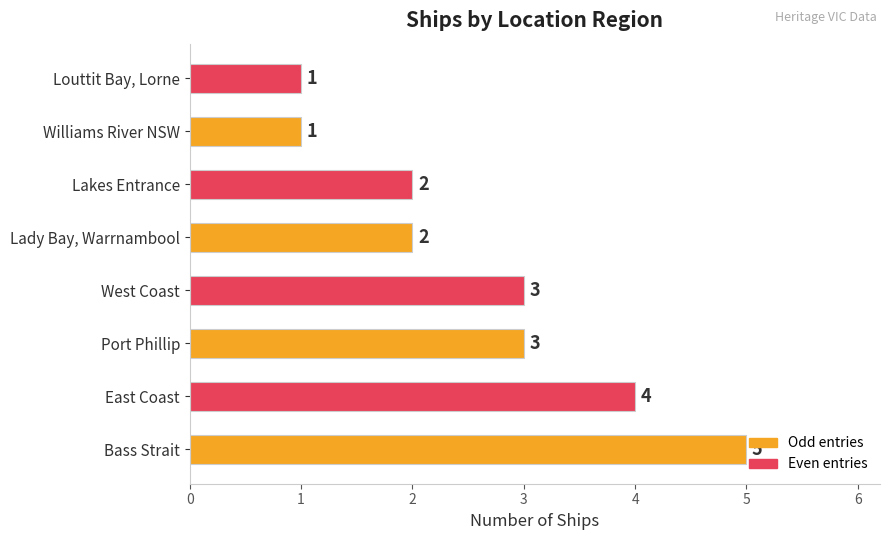

How many categories are shown in the chart?

8